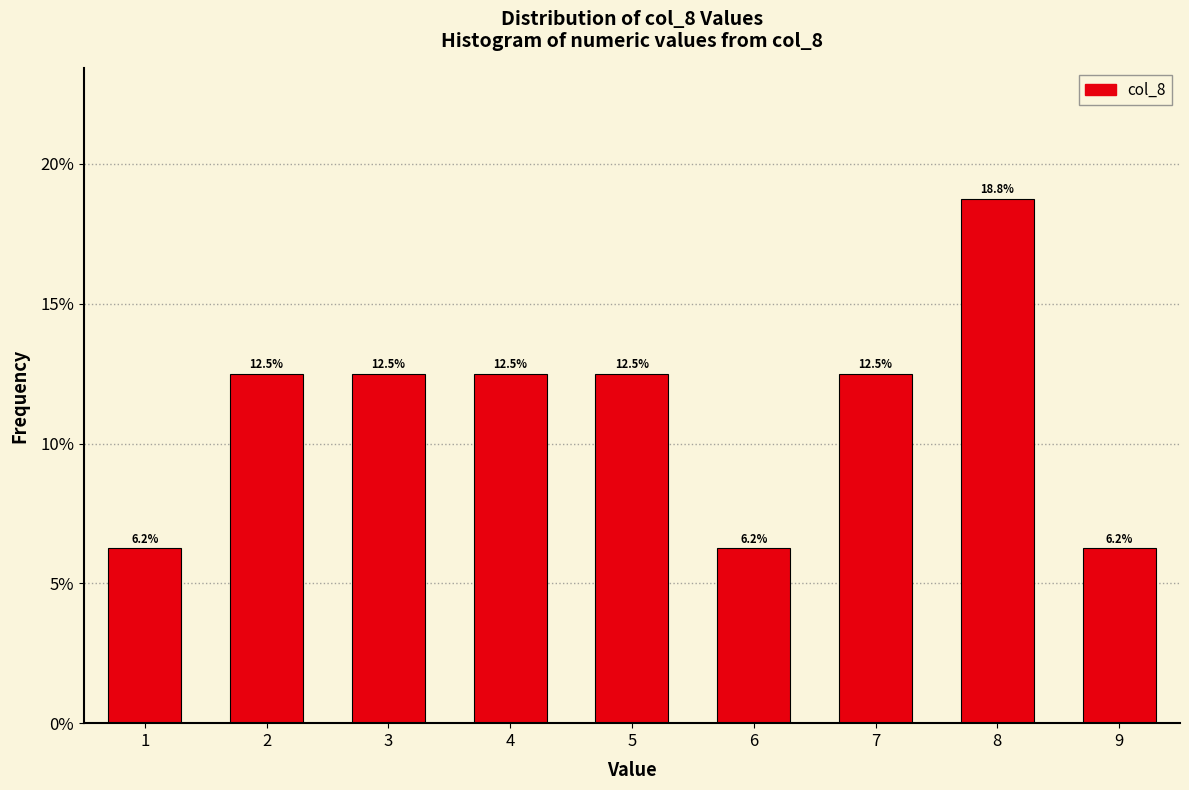

Which range on the x-axis has the tallest bar?

7.5 to 8.5